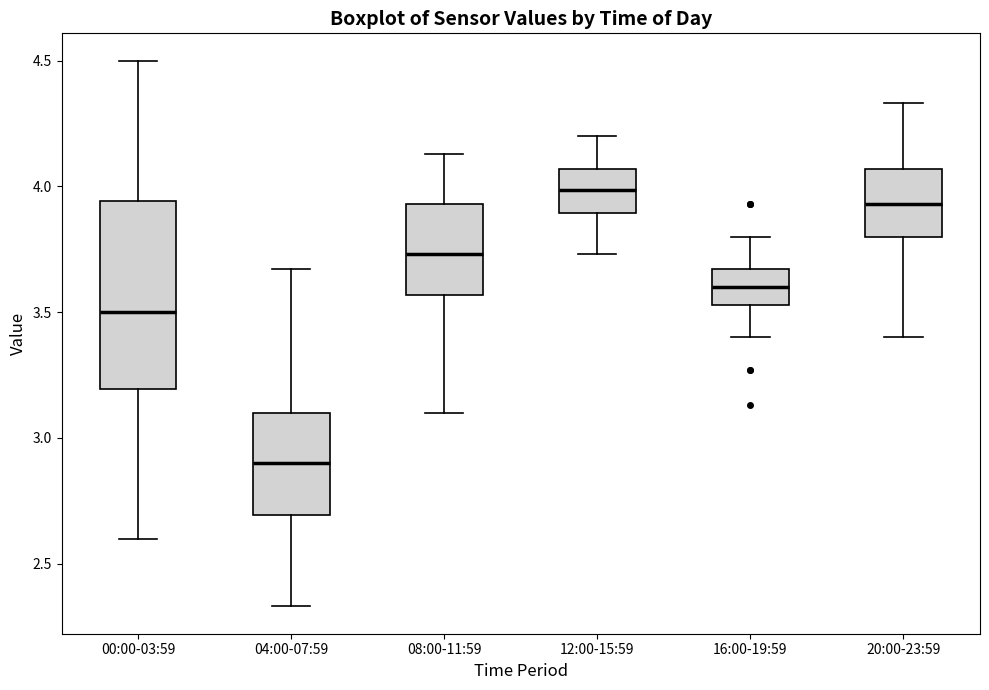

Which box's median line is the lowest?

04:00-07:59